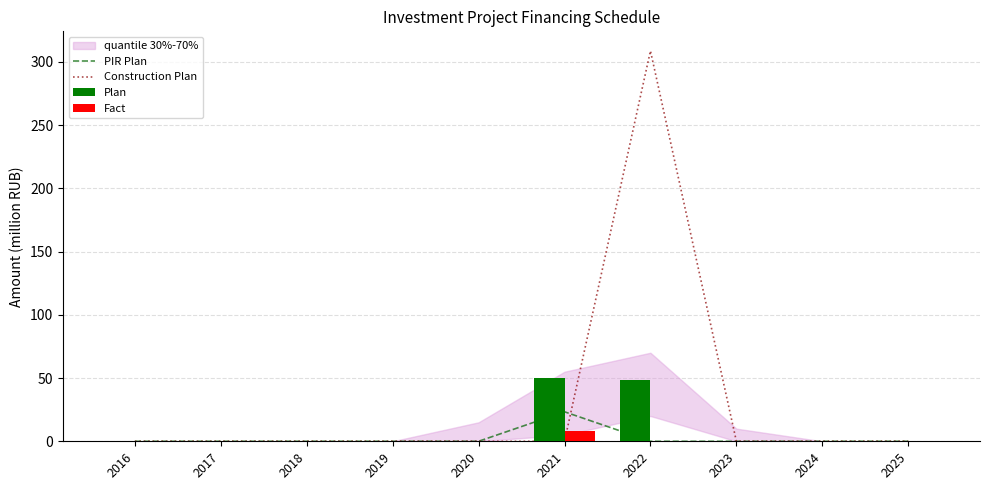

Which series has the largest range (max minus min)?

Construction Plan